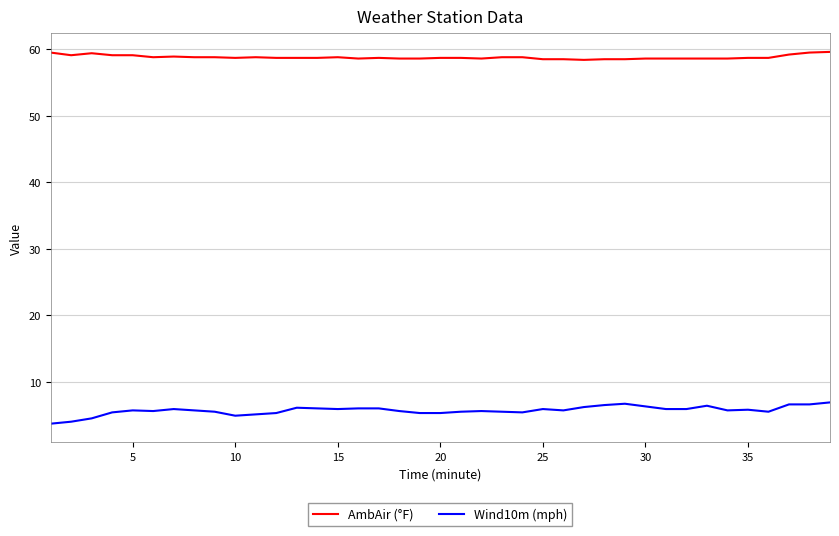

List the series in order of their overall mean, lowest first.

Wind10m (mph), AmbAir (°F)